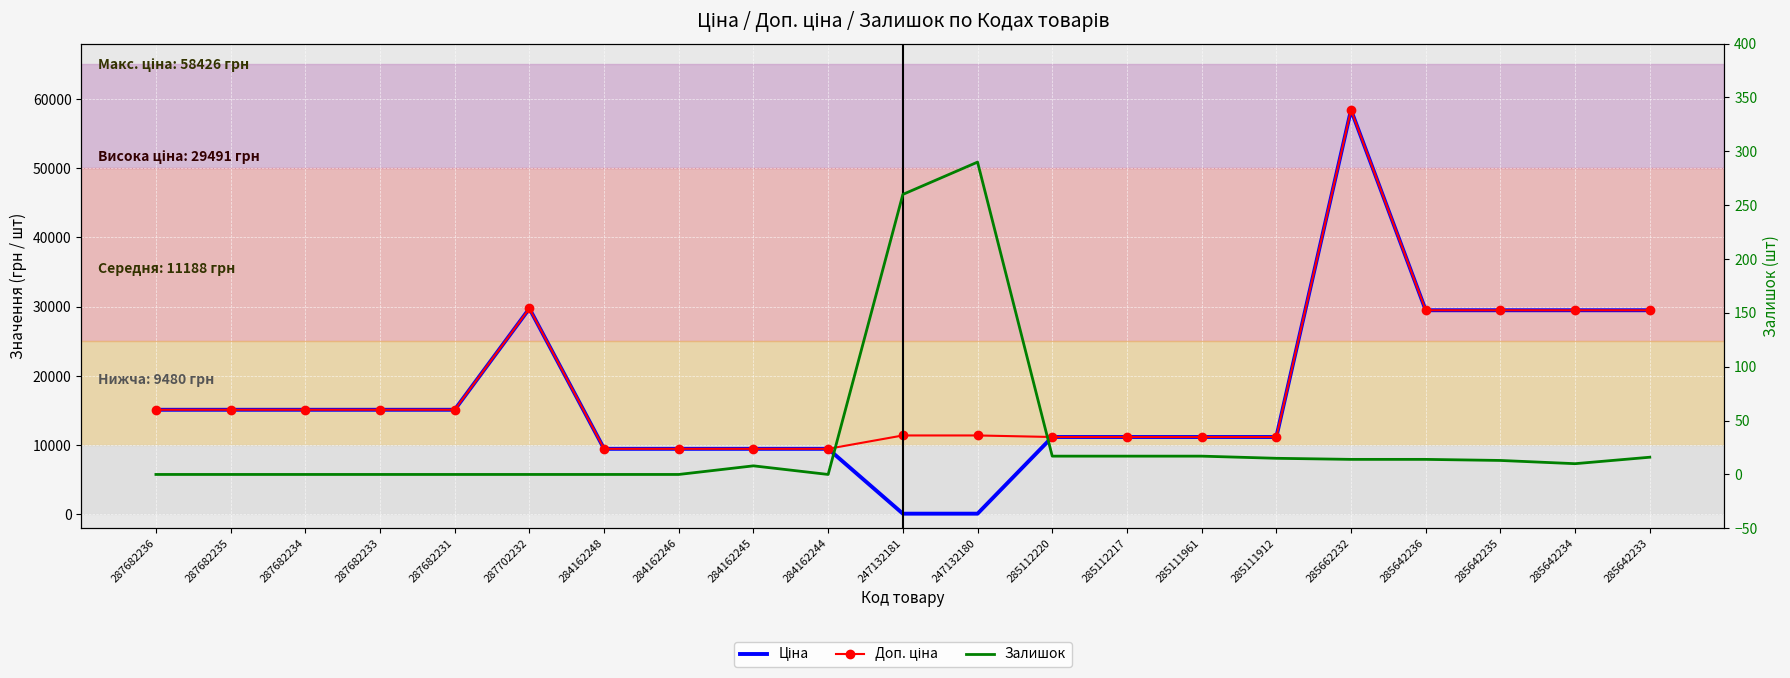

What is the highest value of the Залишок series?

290.0